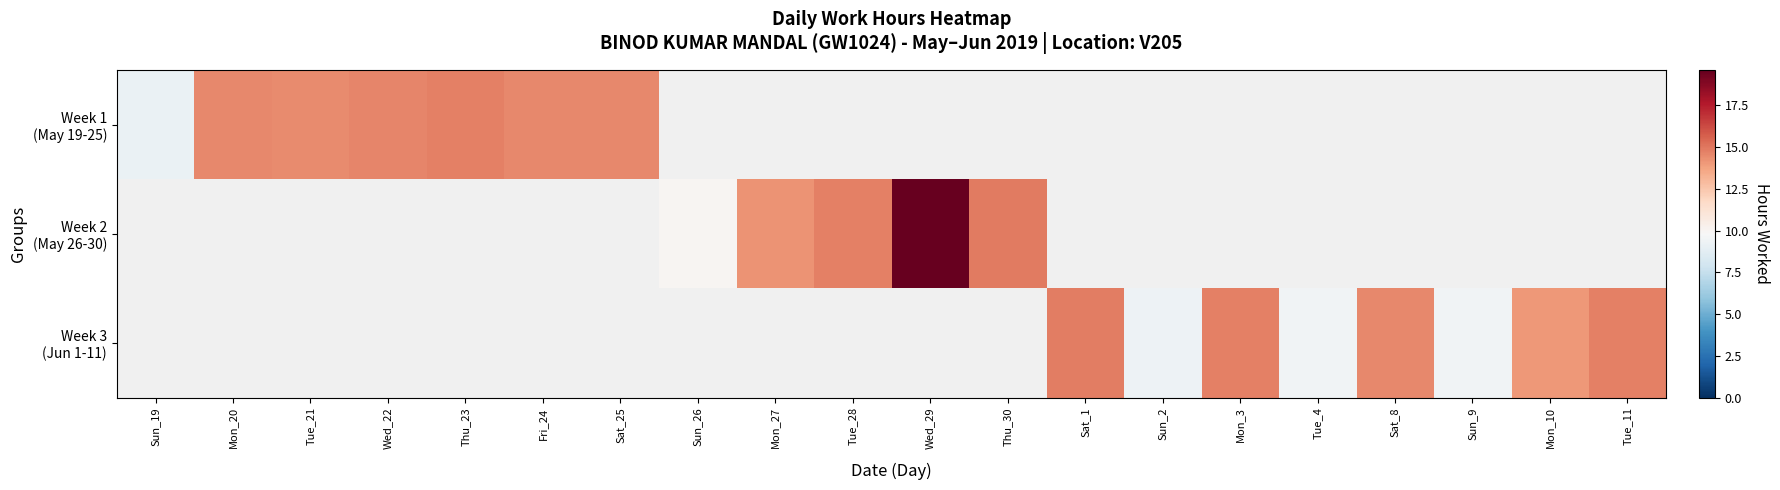

Rank the series at Wed_29 from lowest to highest value.

Week 1 (May 19-25), Week 2 (May 26-30), Week 3 (Jun 1-11)